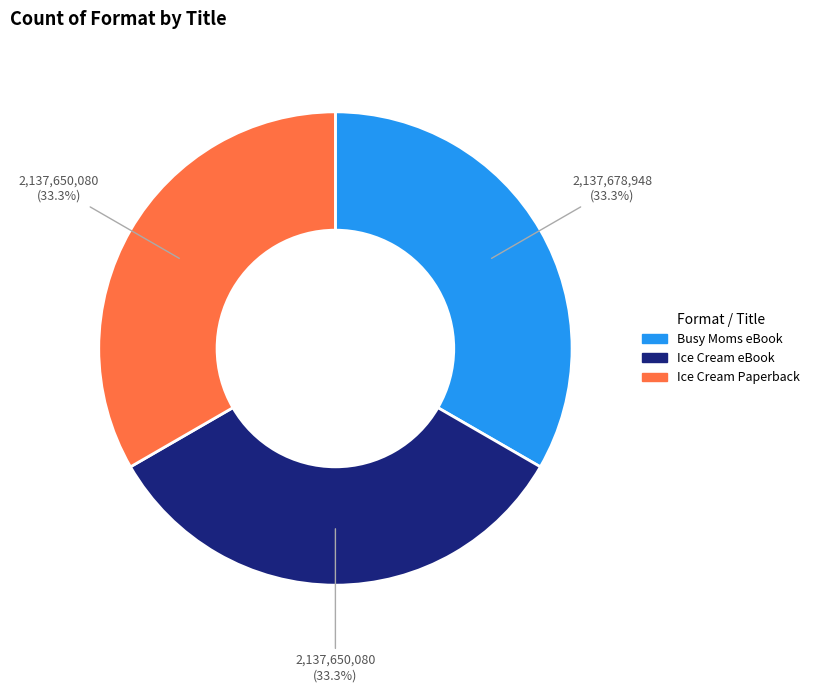

Does any single category account for the majority?

No